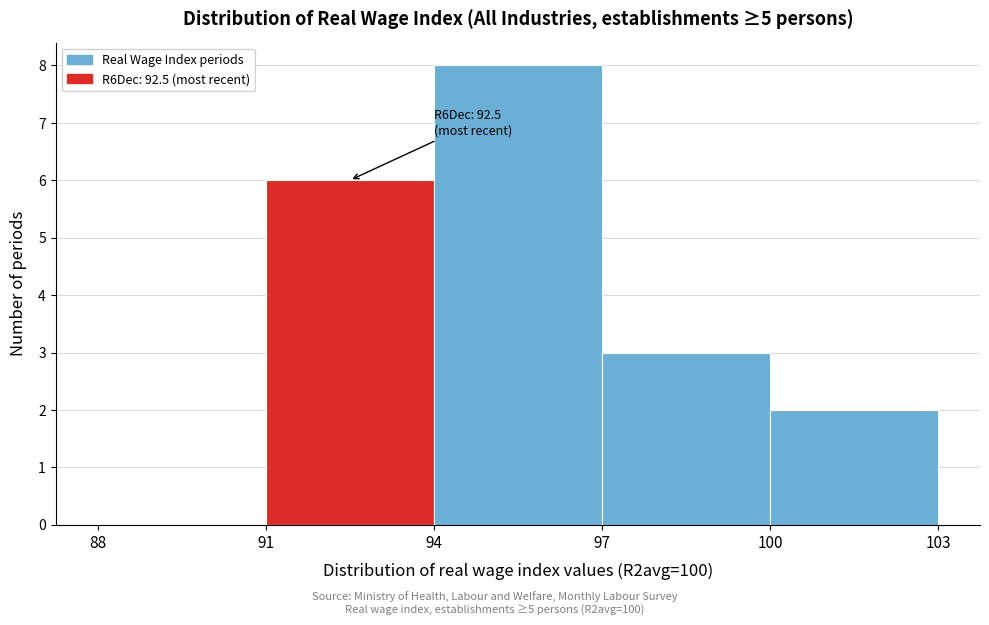

Which range on the x-axis has the tallest bar?

94 to 97